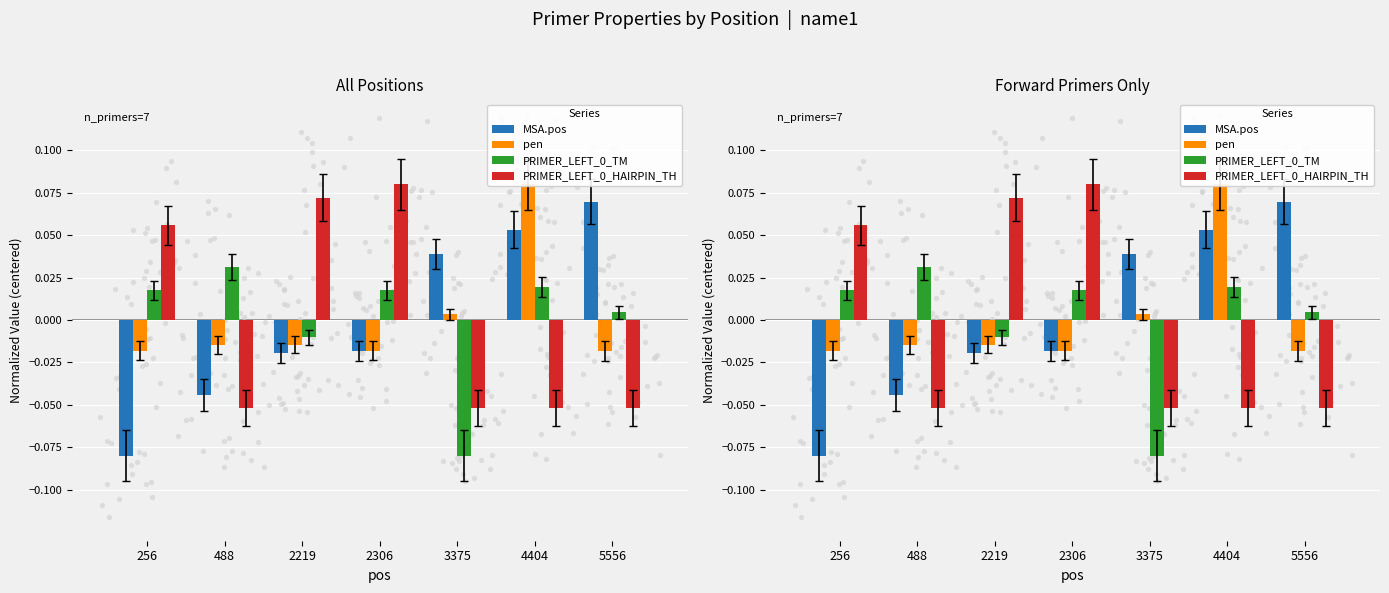

Which series has the largest total across all categories?

PRIMER_LEFT_0_HAIRPIN_TH